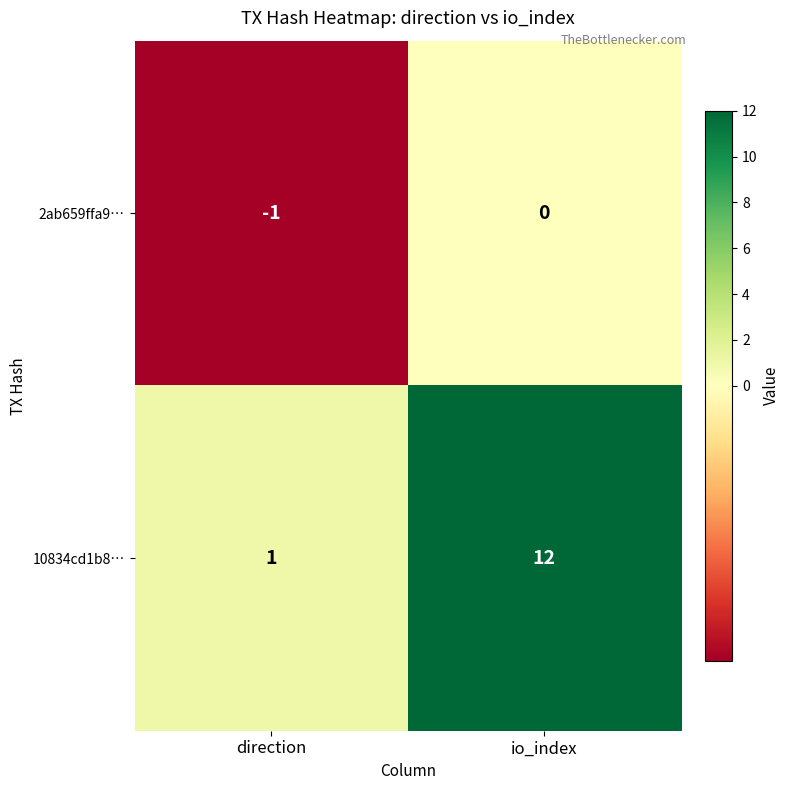

Reading right to left, transcribe all the data shown in this chart.

2ab659ffa9…: 0	-1
10834cd1b8…: 12	1